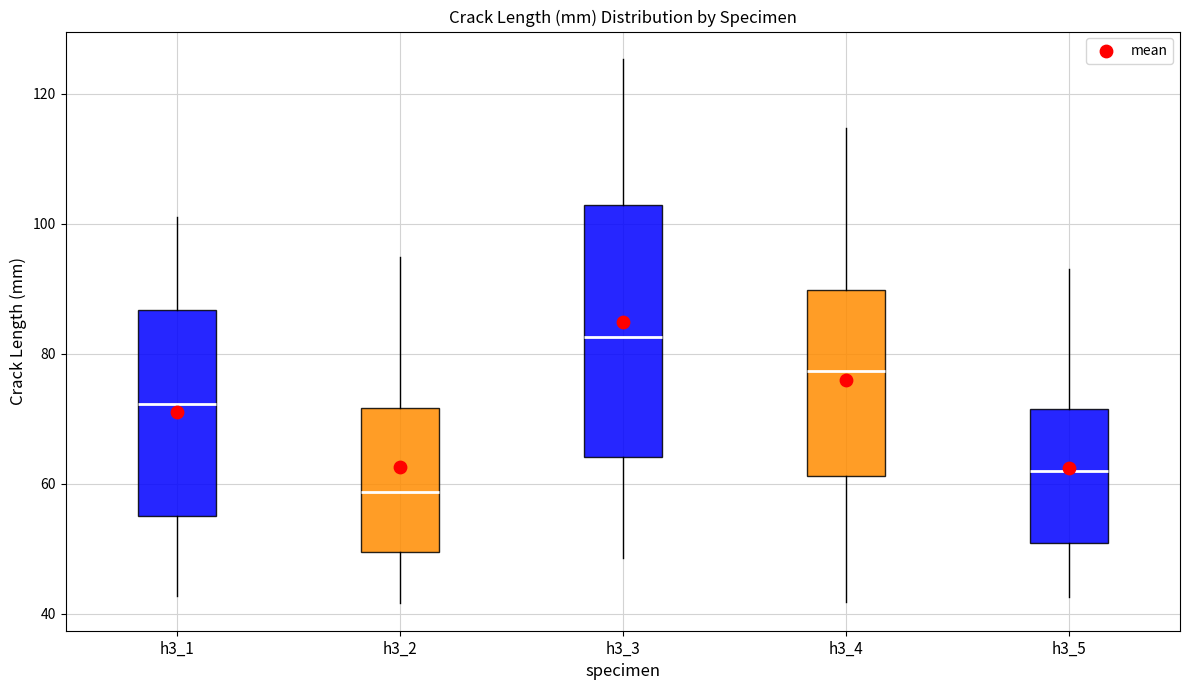

Which box has the lowest median line?

h3_2